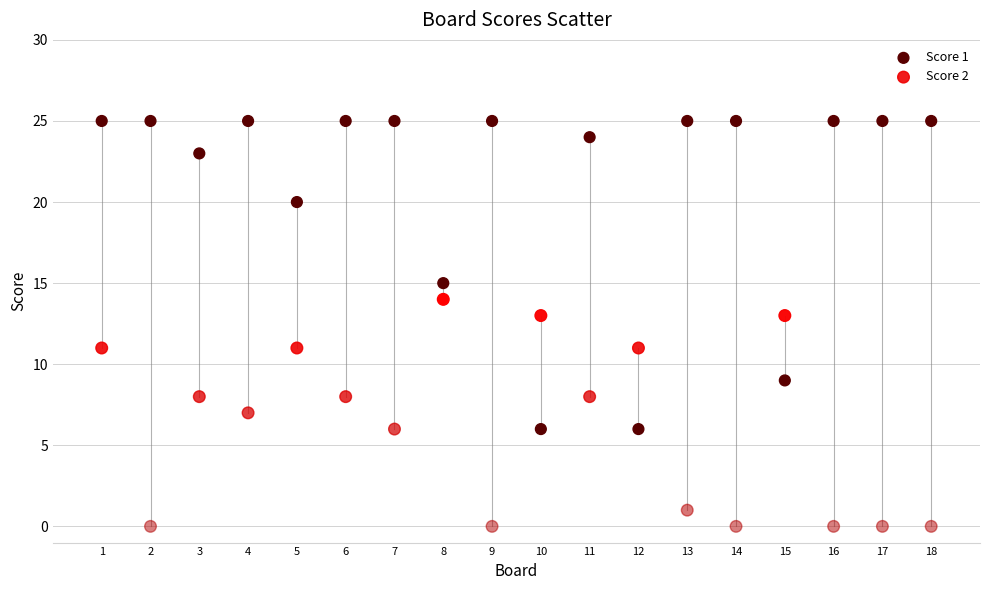

Which series contains the lowest Y value?

Score 2